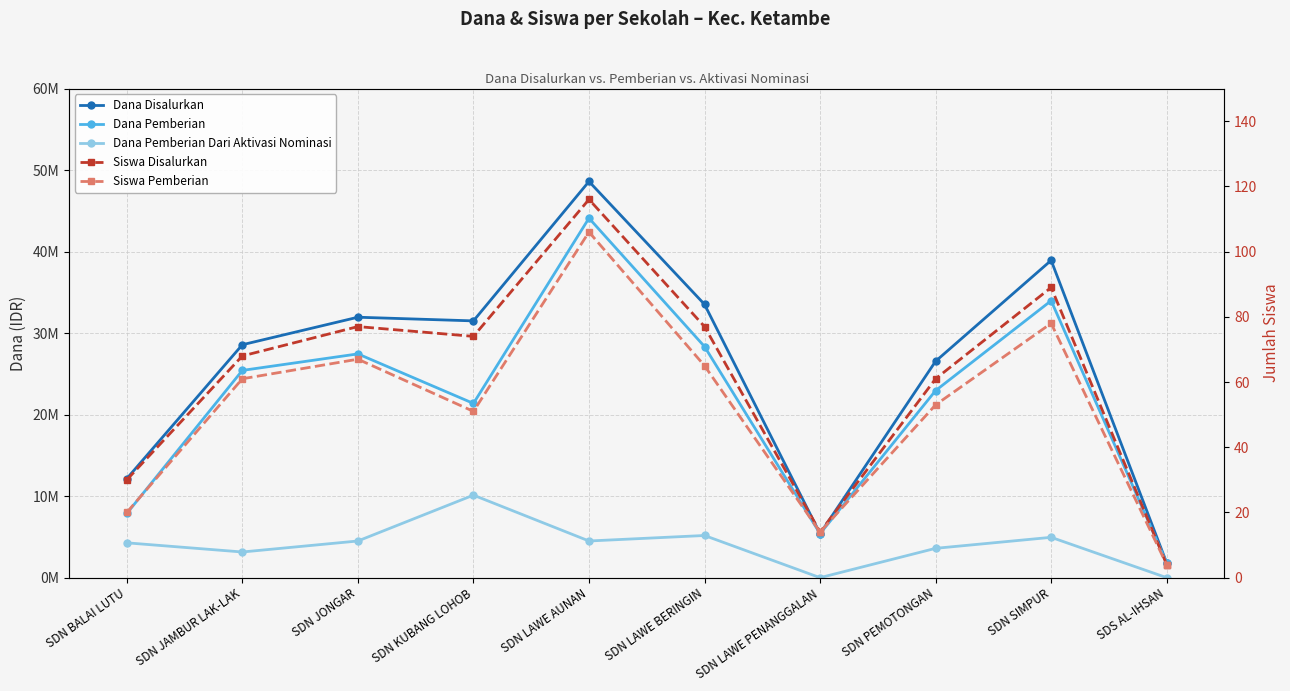

What is the value of the Dana Disalurkan point at the 4th from the left?

31500000